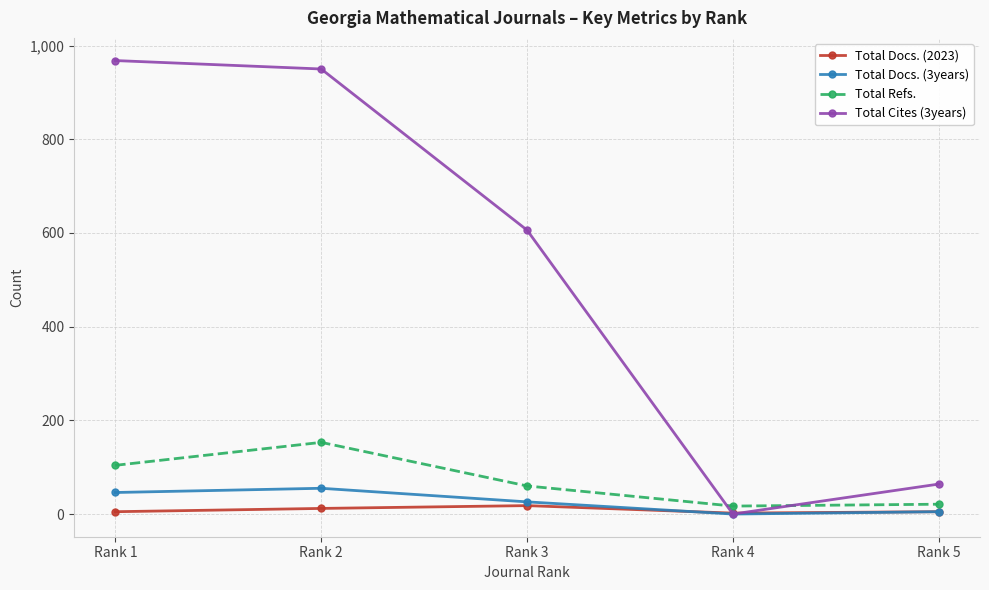

What is the approximate value of Total Docs. (3years) at Rank 1?

46